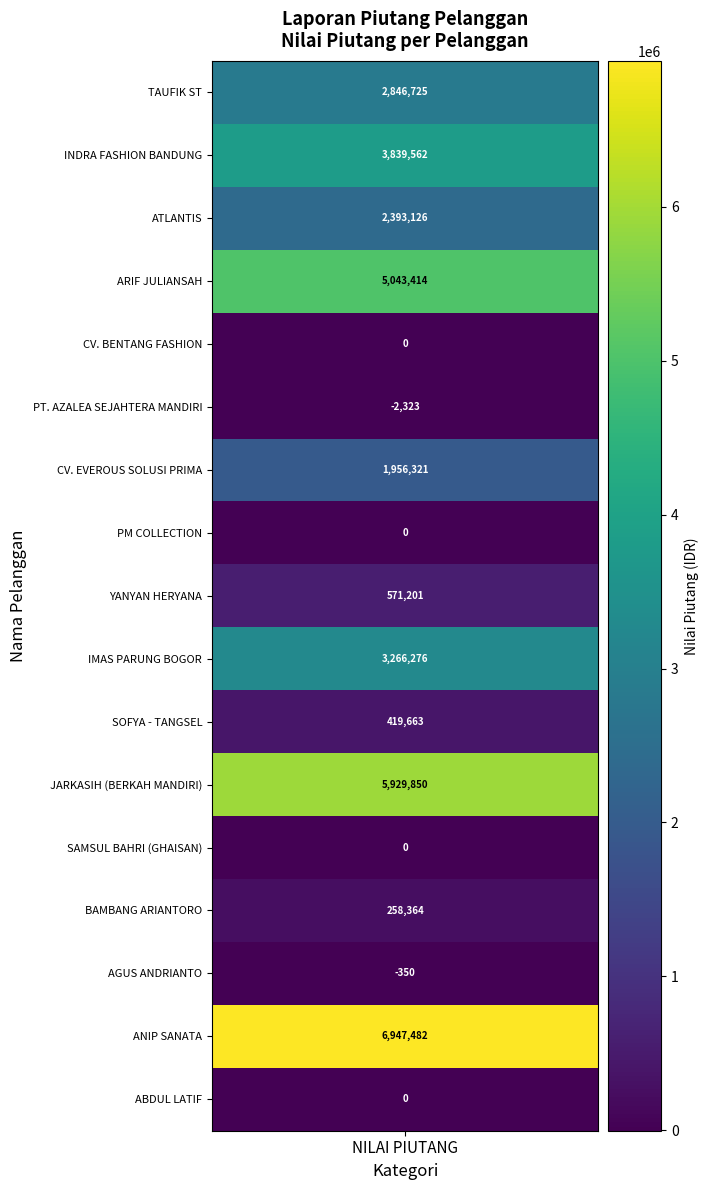

What is the sum of all AGUS ANDRIANTO values?

-350.0